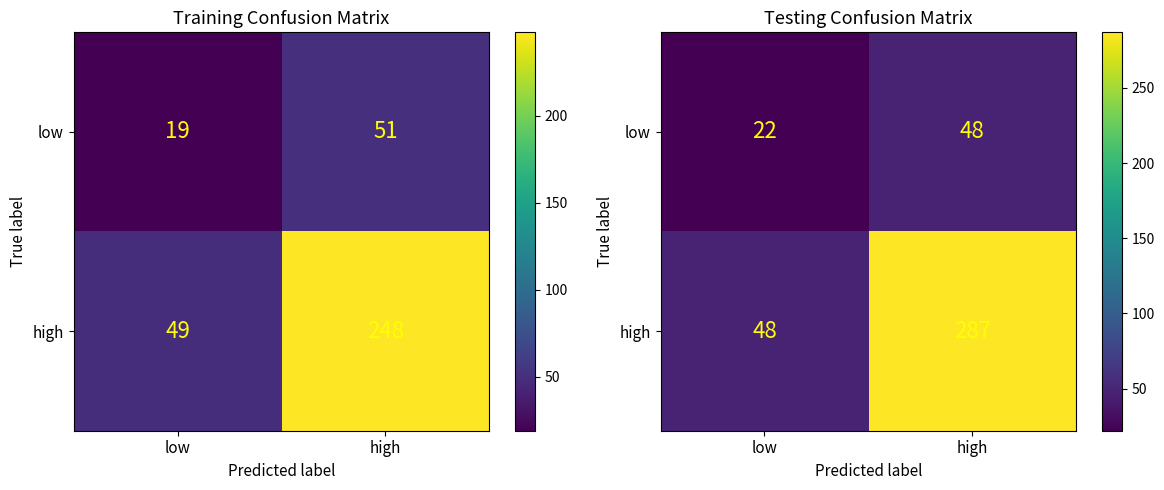

Which series has the largest total across all categories?

high